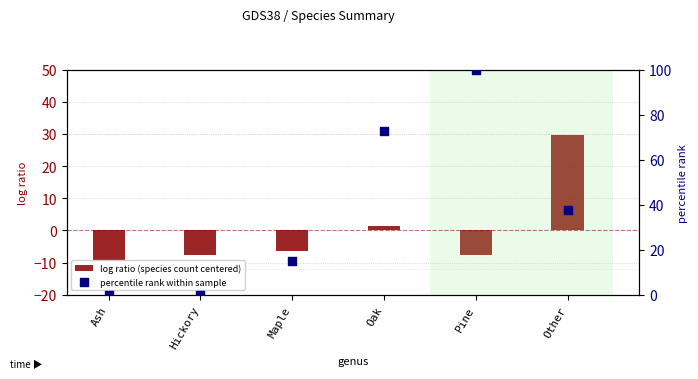

Which series has the largest total across all categories?

percentile rank within sample